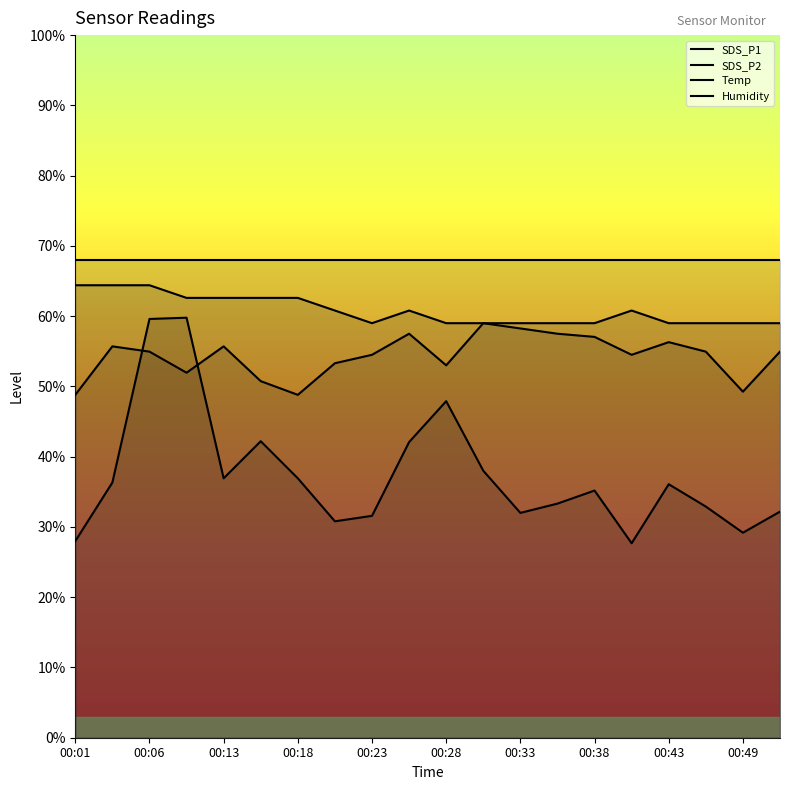

Is this an area chart (filled region under the line)?

No